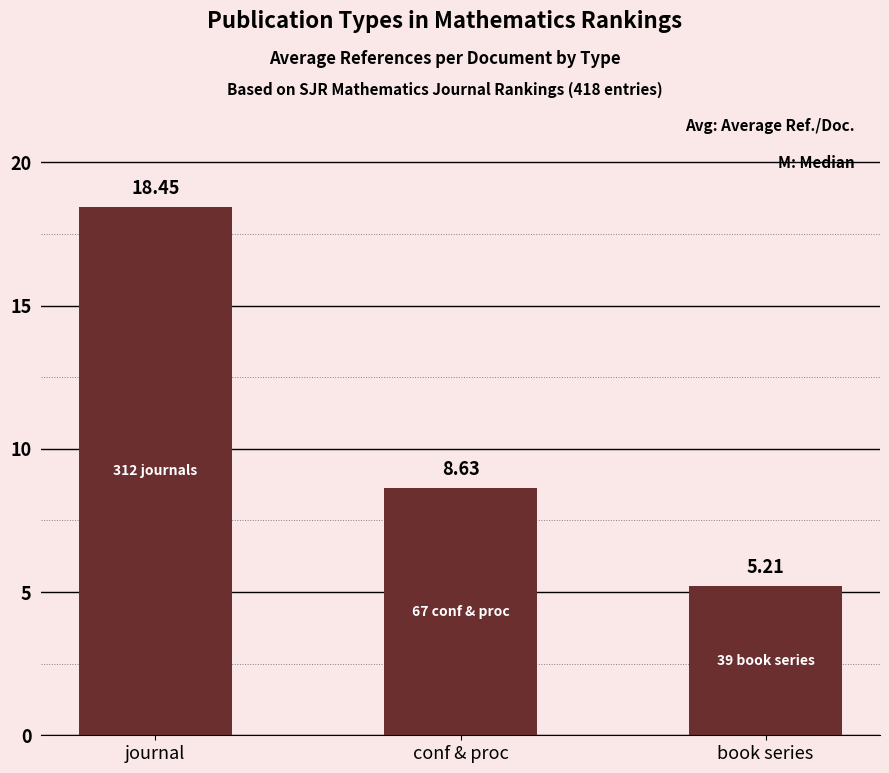

What is the value of the 3rd bar from the left?

5.2